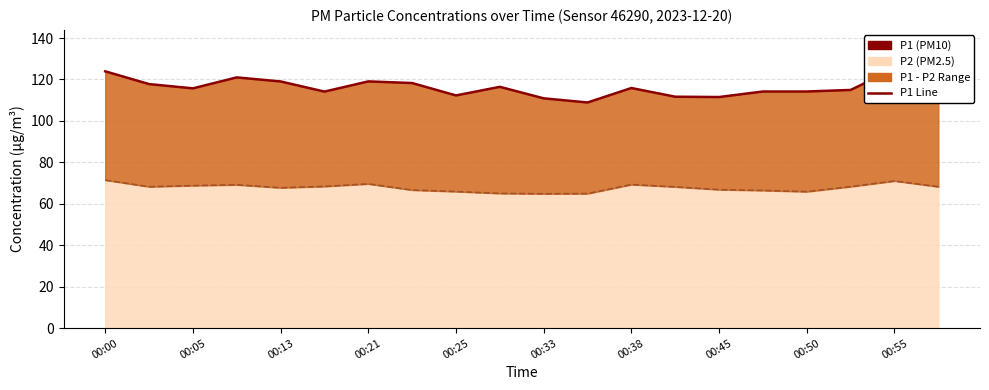

At which category is the sum across all series the highest?

00:55